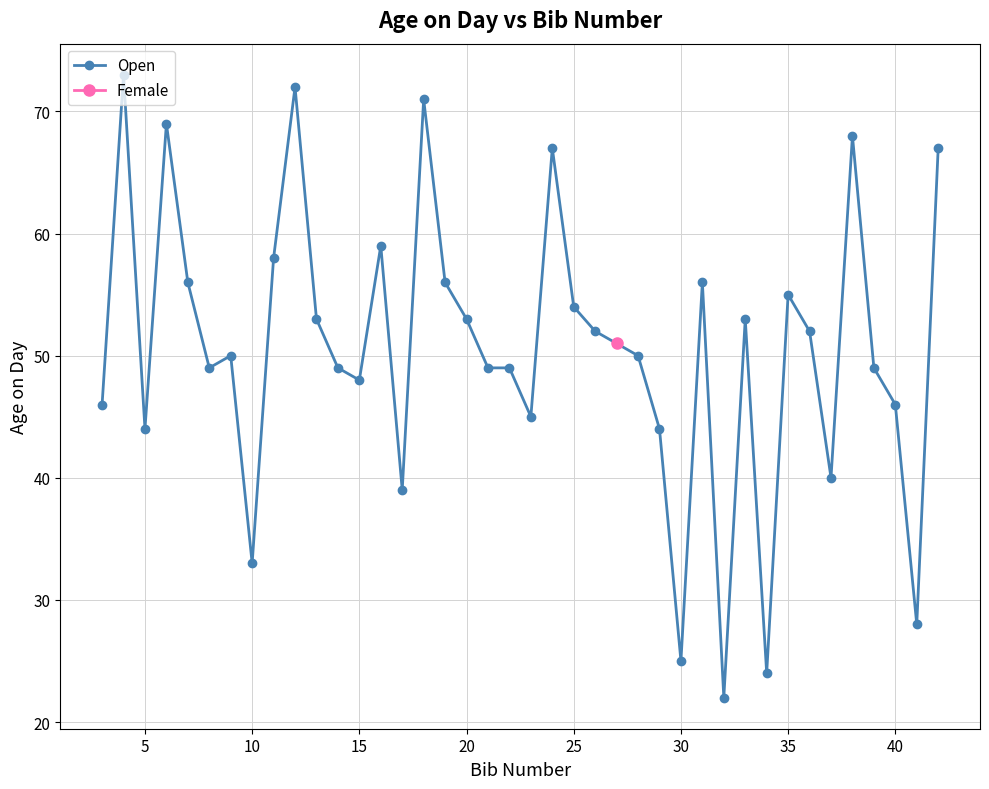

True or false: Open has more than 1 interior local peaks.

True